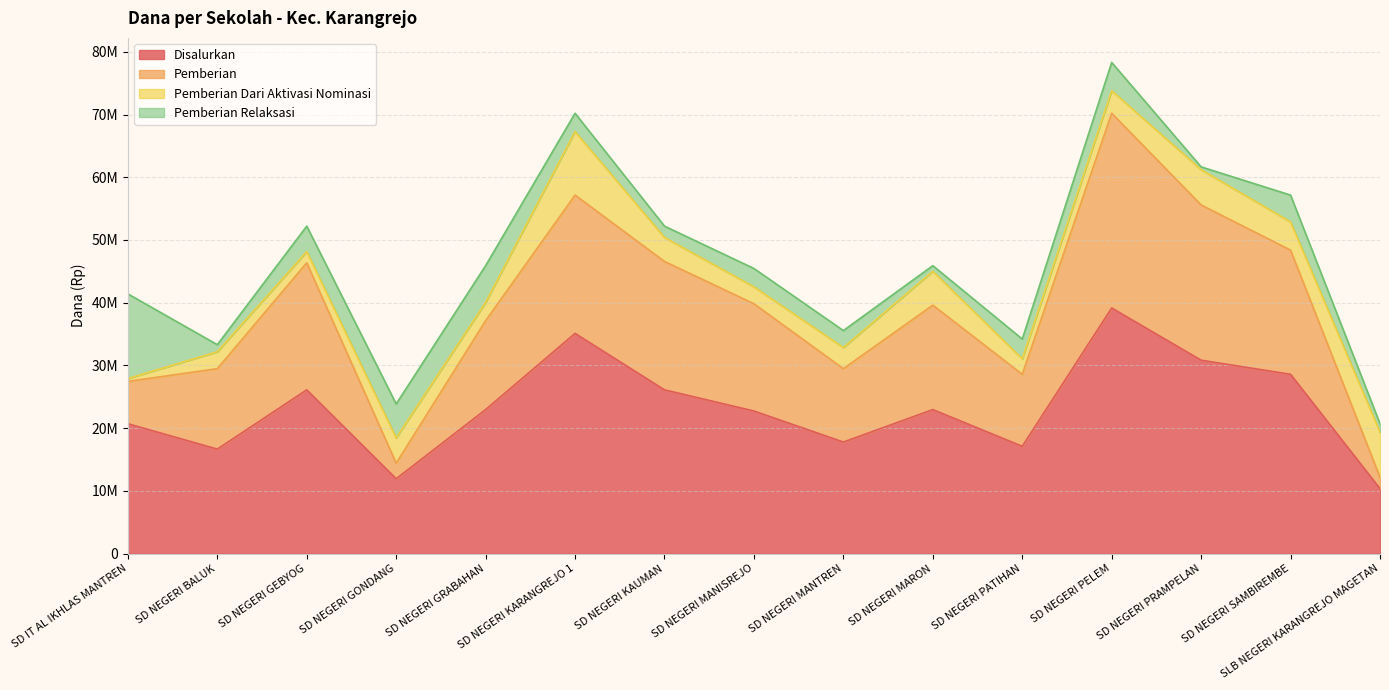

True or false: Pemberian and Disalurkan cross at least once.

False